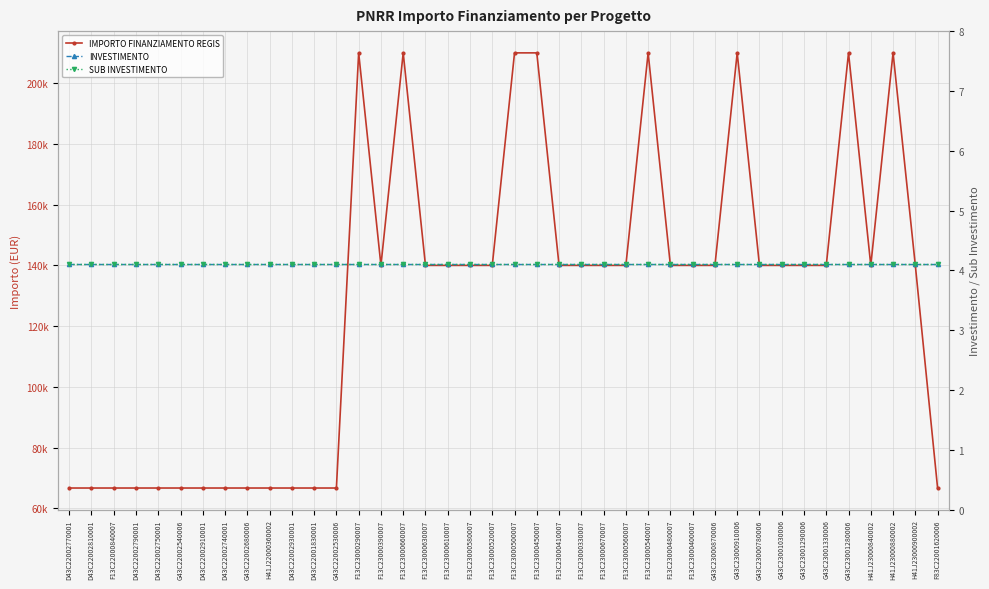

Which label corresponds to the smallest value in the chart?

D43C22002770001